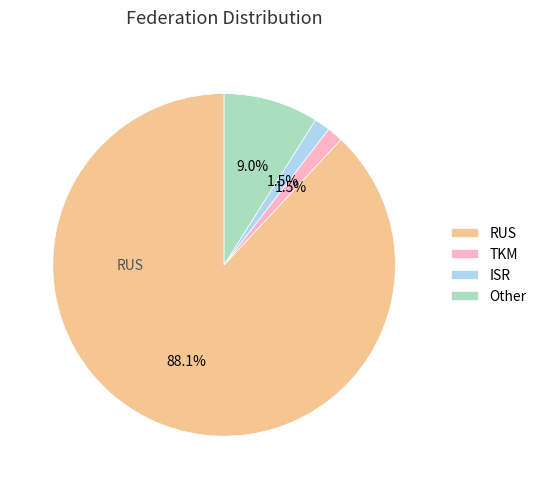

Which category has the biggest portion of the pie?

RUS